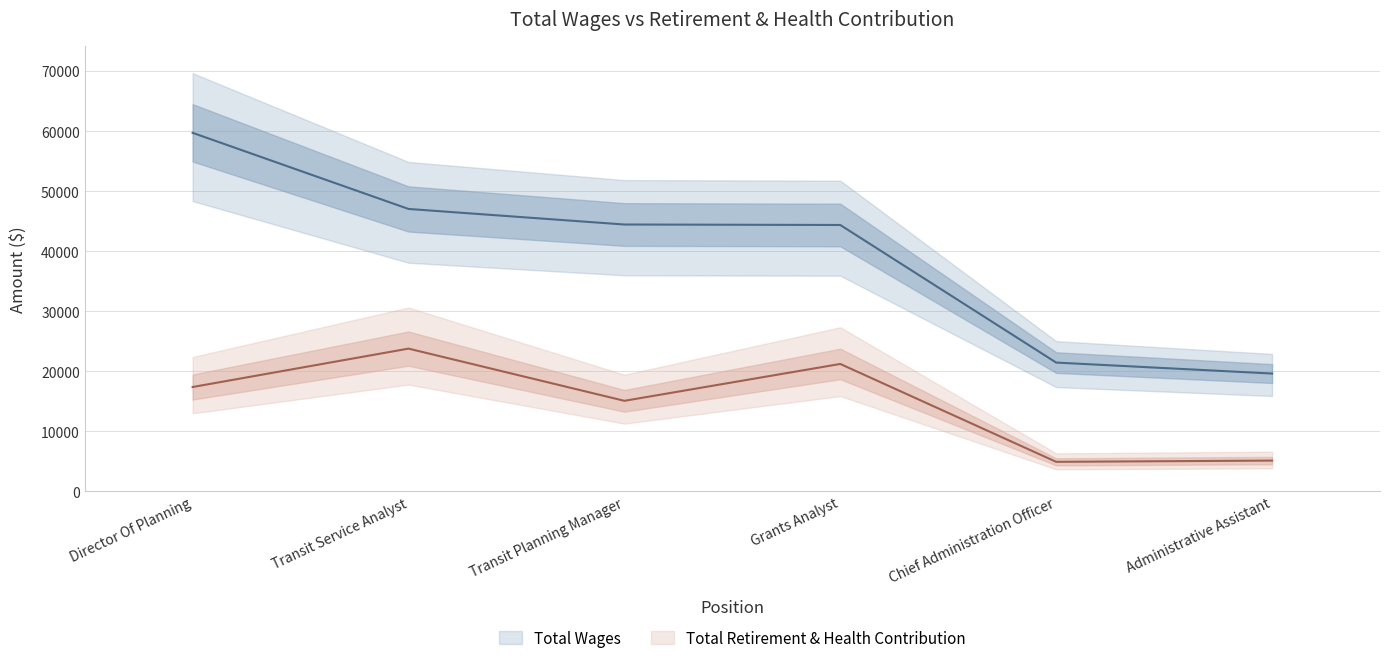

What is the label of the 2nd point from the right?

Chief Administration Officer